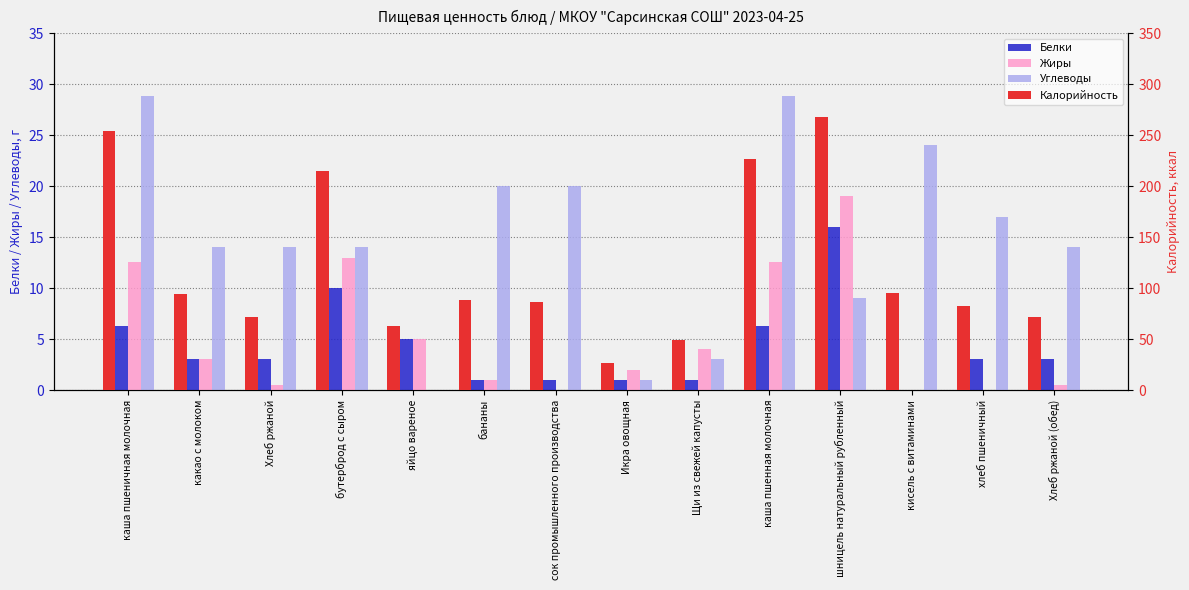

What is the sum of the Углеводы values at Икра овощная and яйцо вареное?

1.0